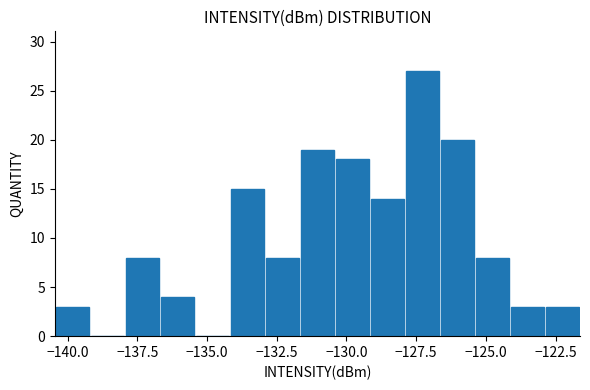

Read against the x-axis, roughly where is the centre of the tallest bar?

-127.5